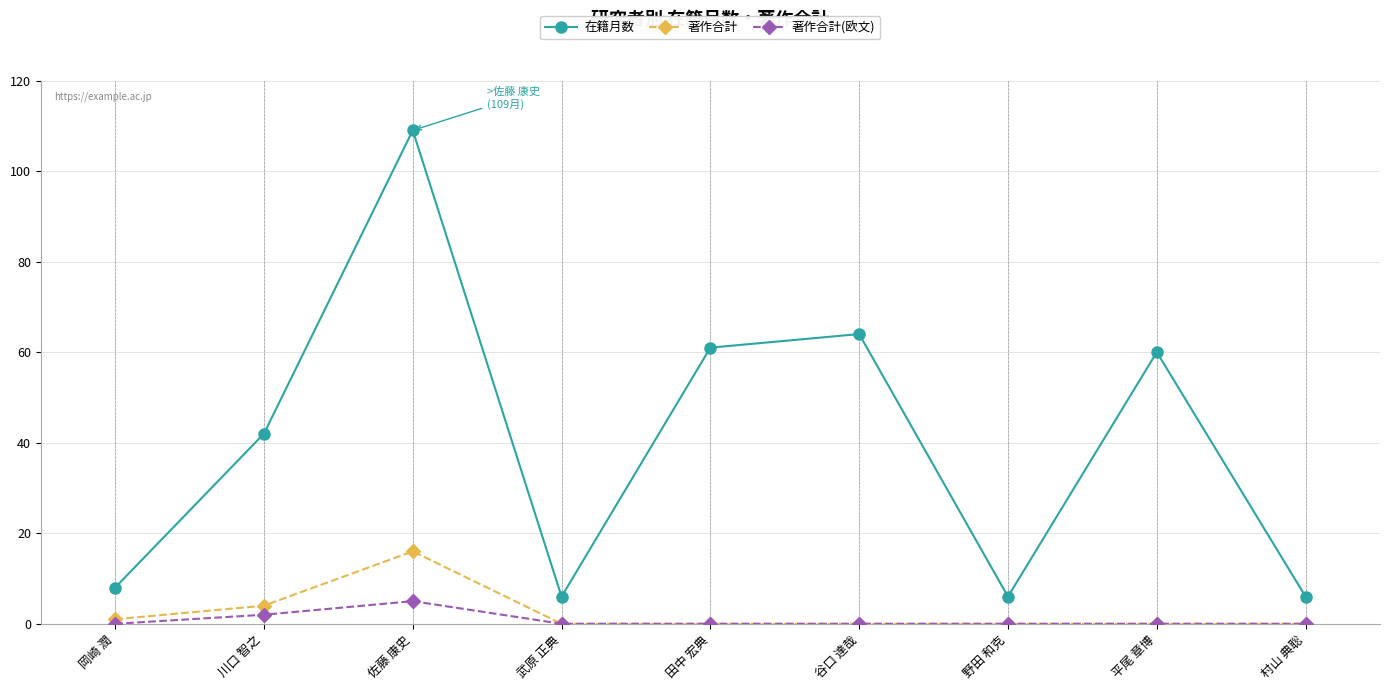

What is the maximum value shown in the chart?

109